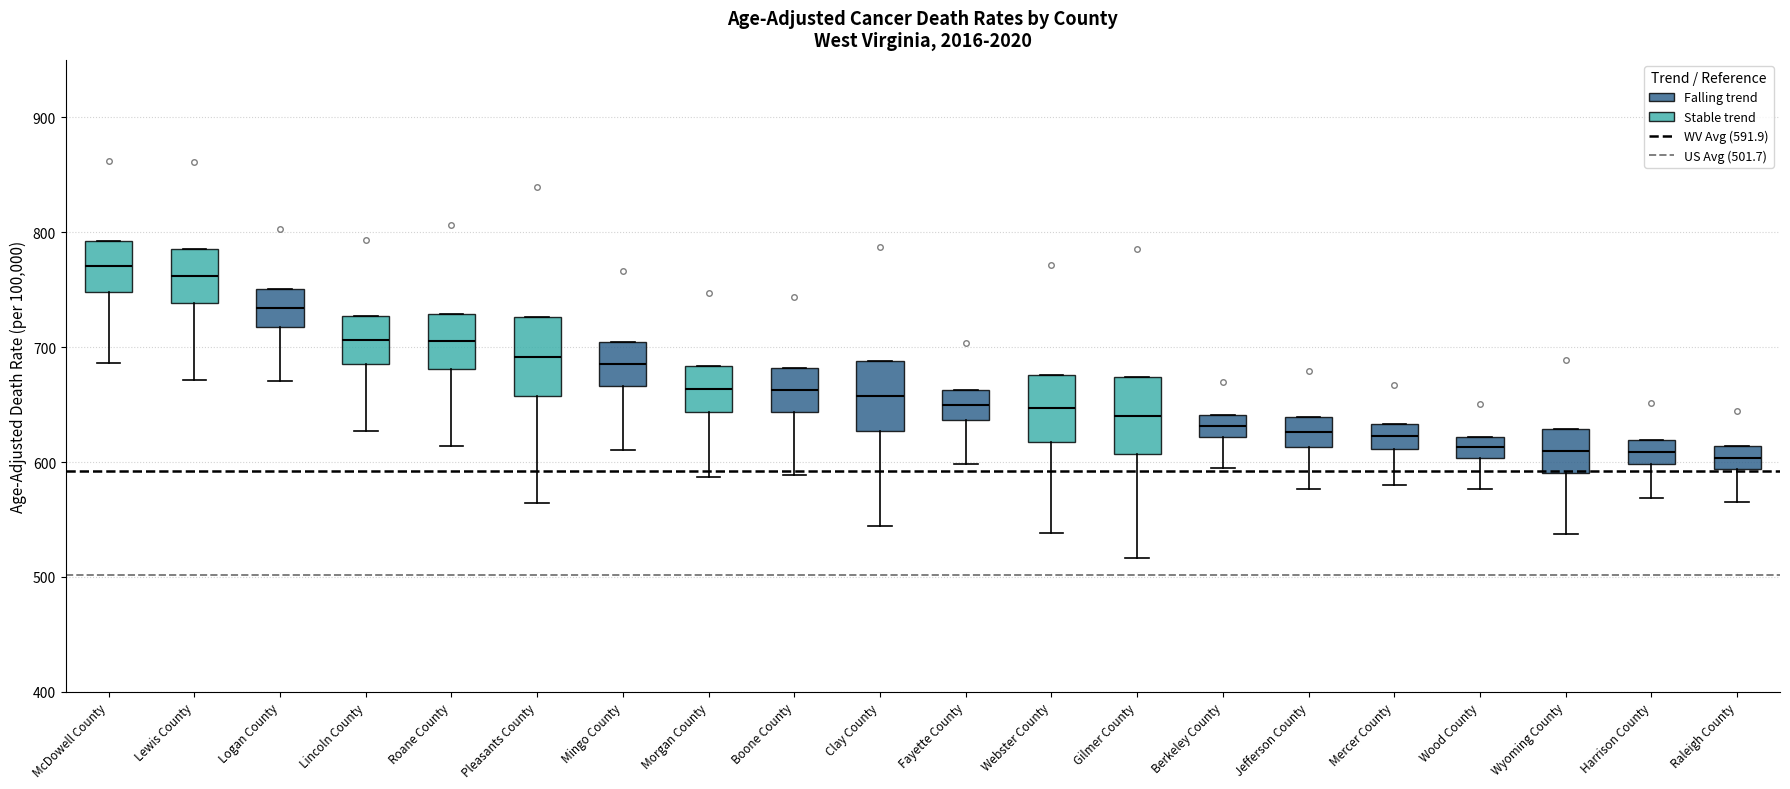

Reading left to right, transcribe this box plot: for each box, give where its median line is, the range the box spans, and where its two whiskers end, as read against the y-axis. The values are not printed on the chart, so give them approximately, as read against the axis.

McDowell County: median 770, box 750 to 790, whiskers 690 to 790
Lewis County: median 760, box 740 to 790, whiskers 670 to 790
Logan County: median 730, box 720 to 750, whiskers 670 to 750
Lincoln County: median 710, box 690 to 730, whiskers 630 to 730
Roane County: median 710, box 680 to 730, whiskers 610 to 730
Pleasants County: median 690, box 660 to 730, whiskers 560 to 730
Mingo County: median 690, box 670 to 700, whiskers 610 to 700
Morgan County: median 660, box 640 to 680, whiskers 590 to 680
Boone County: median 660, box 640 to 680, whiskers 590 to 680
Clay County: median 660, box 630 to 690, whiskers 540 to 690
Fayette County: median 650, box 640 to 660, whiskers 600 to 660
Webster County: median 650, box 620 to 680, whiskers 540 to 680
Gilmer County: median 640, box 610 to 670, whiskers 520 to 670
Berkeley County: median 630, box 620 to 640, whiskers 590 to 640
Jefferson County: median 630, box 610 to 640, whiskers 580 to 640
Mercer County: median 620, box 610 to 630, whiskers 580 to 630
Wood County: median 610, box 600 to 620, whiskers 580 to 620
Wyoming County: median 610, box 590 to 630, whiskers 540 to 630
Harrison County: median 610, box 600 to 620, whiskers 570 to 620
Raleigh County: median 600, box 590 to 610, whiskers 560 to 610